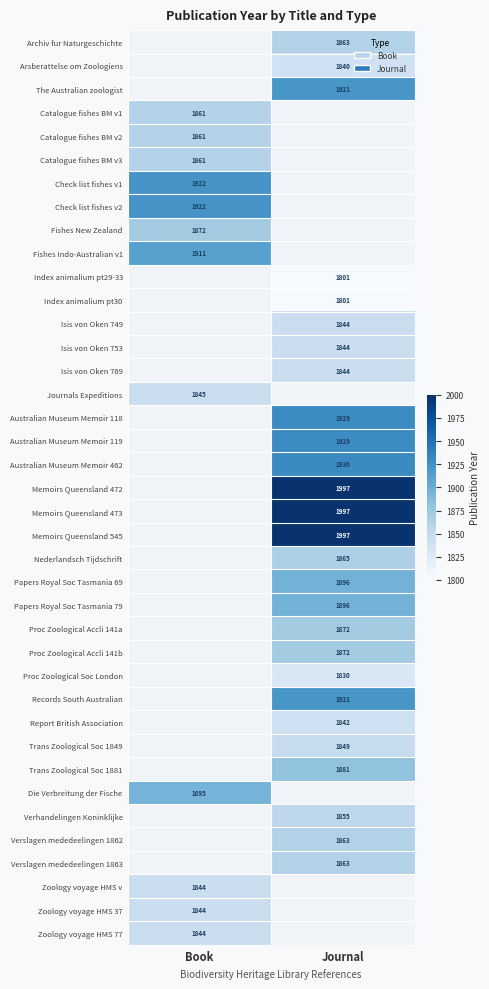

True or false: Proc Zoological Accli 141b has a value of 1872 at Journal.

True